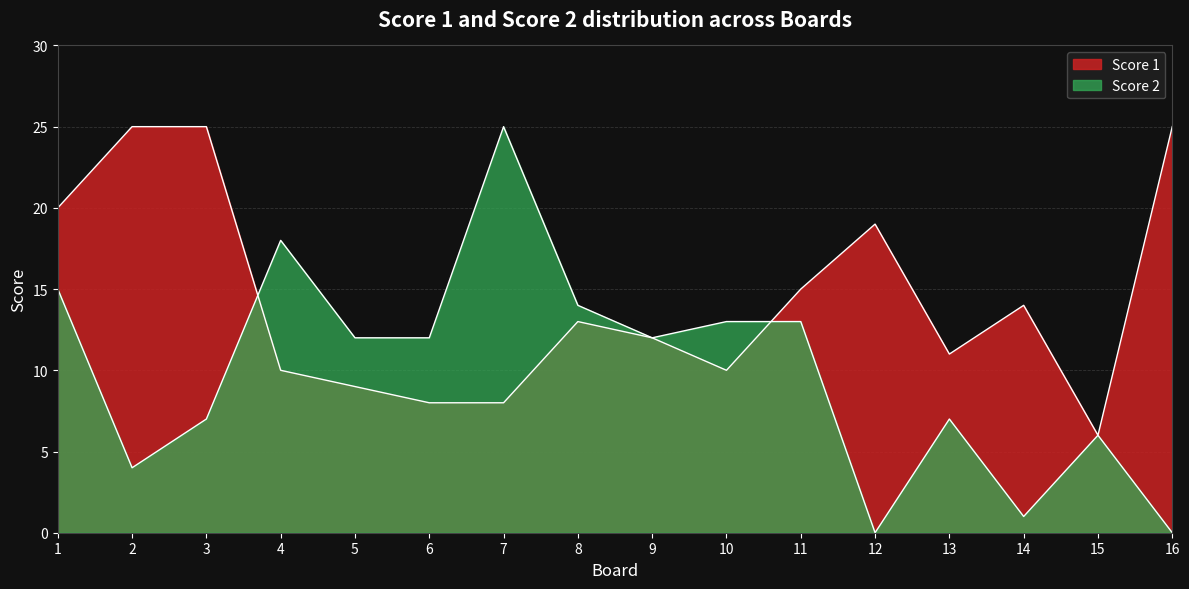

How many values in the Score 1 series are below 13?

8